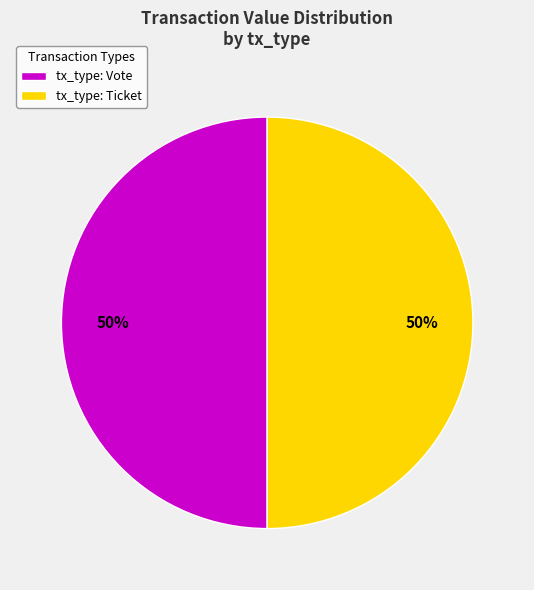

Do tx_type: Vote and tx_type: Ticket together represent more than half of the pie?

Yes